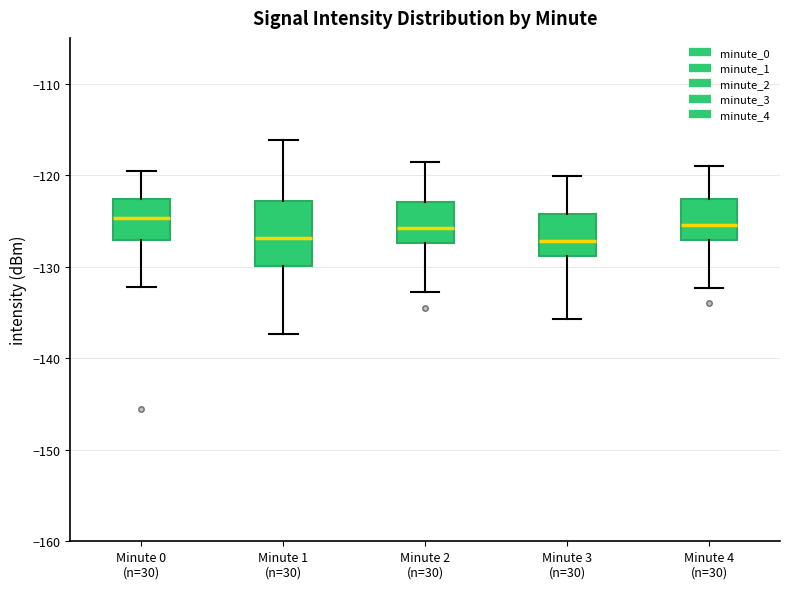

Reading left to right, transcribe this box plot: for each box, give where its median line is, the range the box spans, and where its two whiskers end, as read against the y-axis. The values are not printed on the chart, so give them approximately, as read against the axis.

Minute 0 (n=30): median -125, box -127 to -123, whiskers -132 to -120
Minute 1 (n=30): median -127, box -130 to -123, whiskers -137 to -116
Minute 2 (n=30): median -126, box -127 to -123, whiskers -133 to -119
Minute 3 (n=30): median -127, box -129 to -124, whiskers -136 to -120
Minute 4 (n=30): median -125, box -127 to -123, whiskers -132 to -119